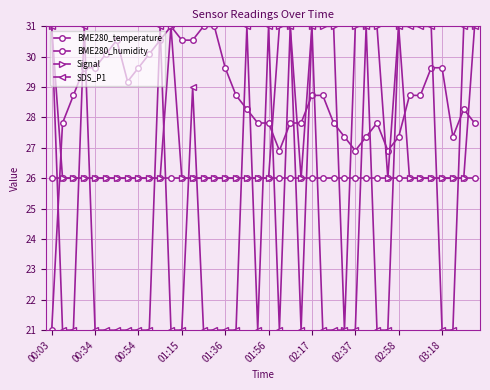

How many series are shown in this chart?

4